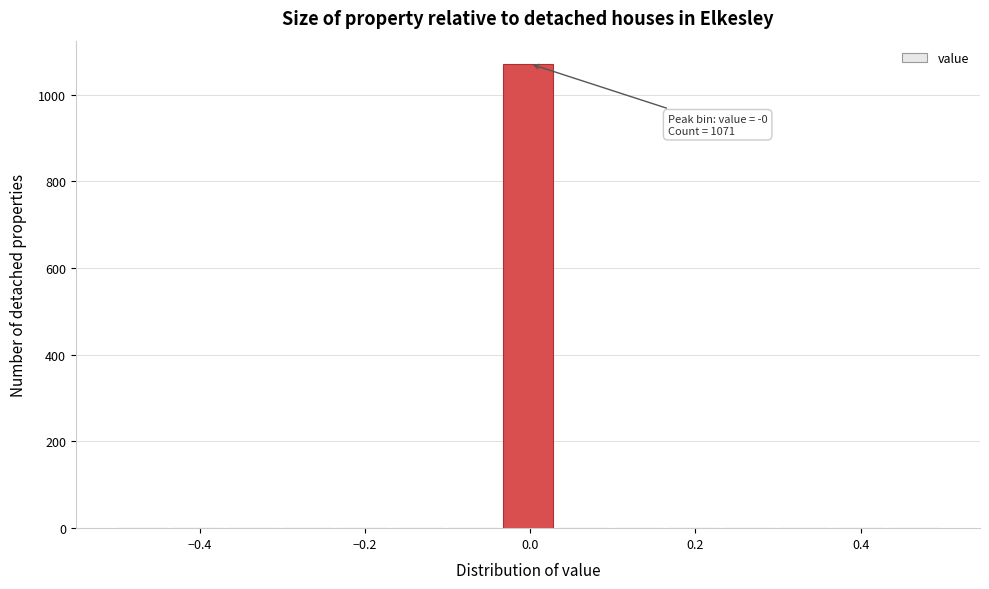

Around what value on the x-axis is the tallest bar? Give the approximate position of its centre, as read against the axis.

0.00